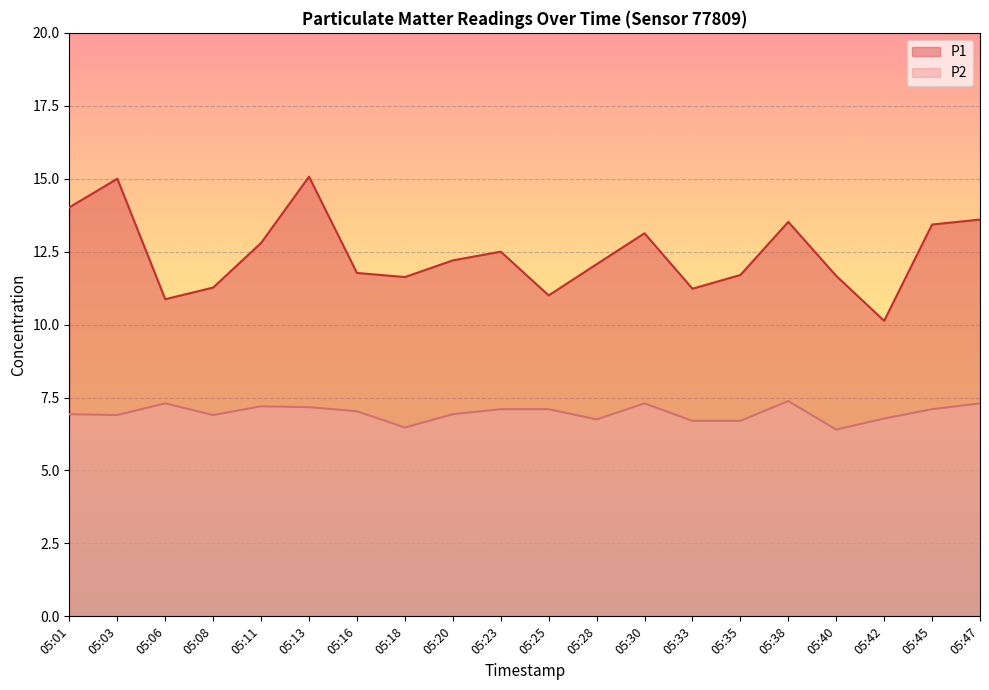

Which series changed the most between 05:03 and 05:08?

P1